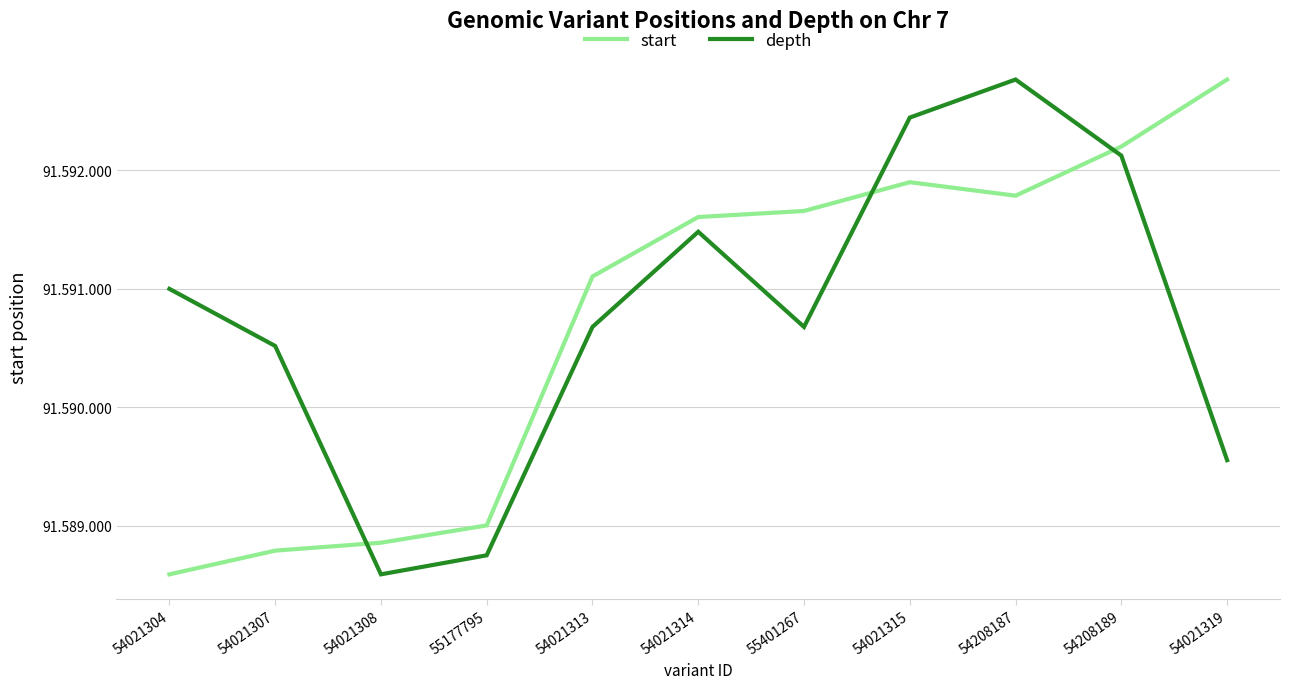

Reading right to left, list all the values displayed in this chart.

start: 91592768.0	91592202.0	91591787.0	91591901.0	91591658.0	91591607.0	91591105.0	91589003.0	91588857.0	91588790.0	91588590.0
depth: 91589554.2	91592125.2	91592768.0	91592446.6	91590679.0	91591482.5	91590679.0	91588750.7	91588590.0	91590518.3	91591000.4